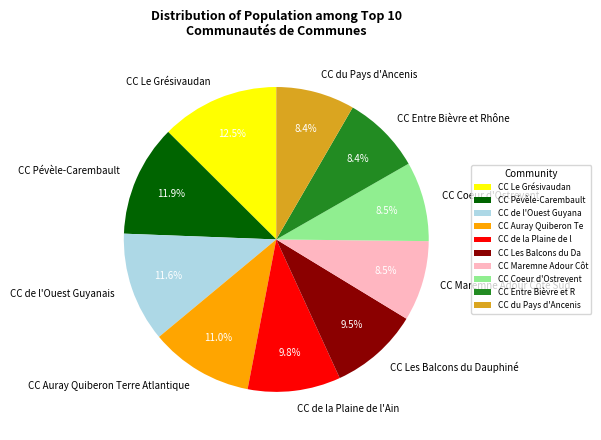

Is the sum of CC du Pays d'Ancenis and CC Le Grésivaudan greater than half?

No